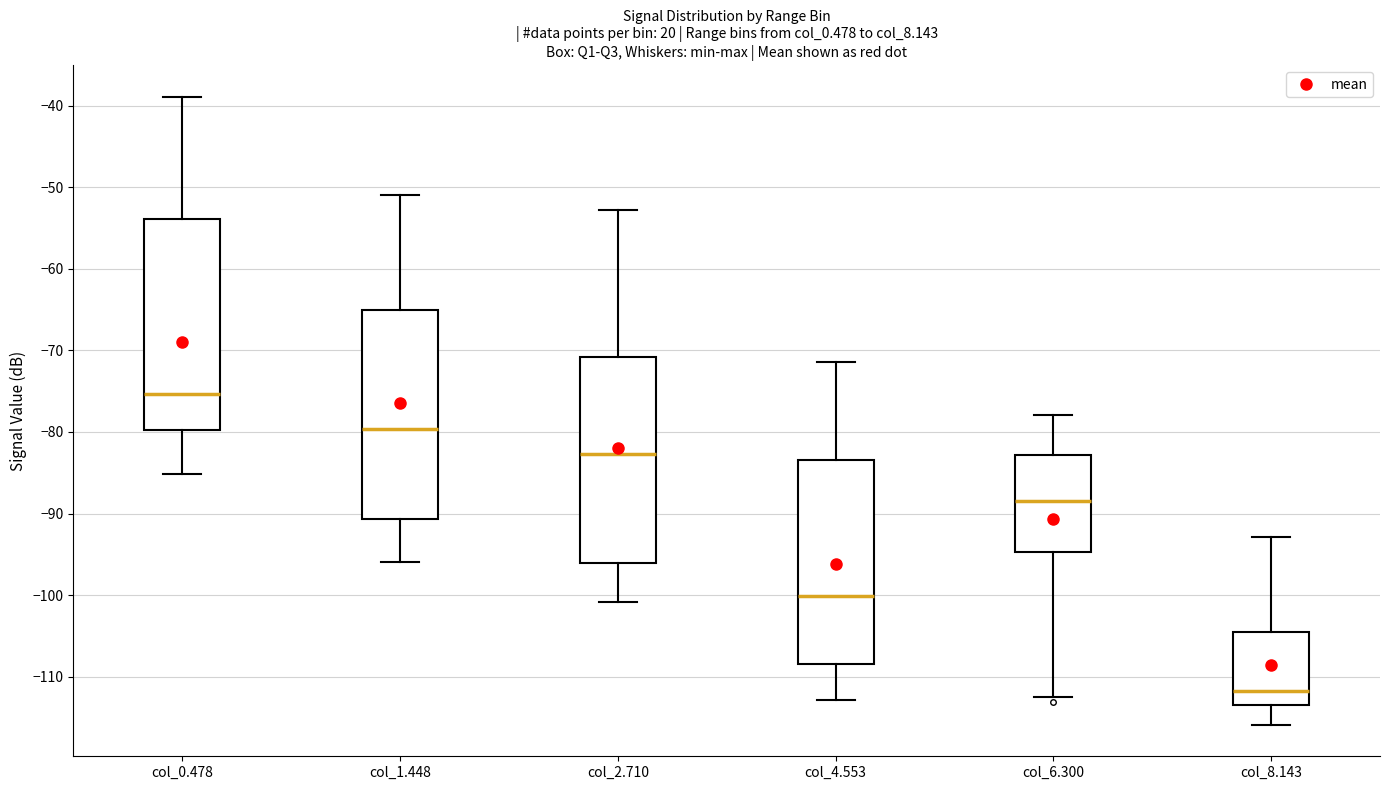

Which box's median line is the lowest?

col_8.143